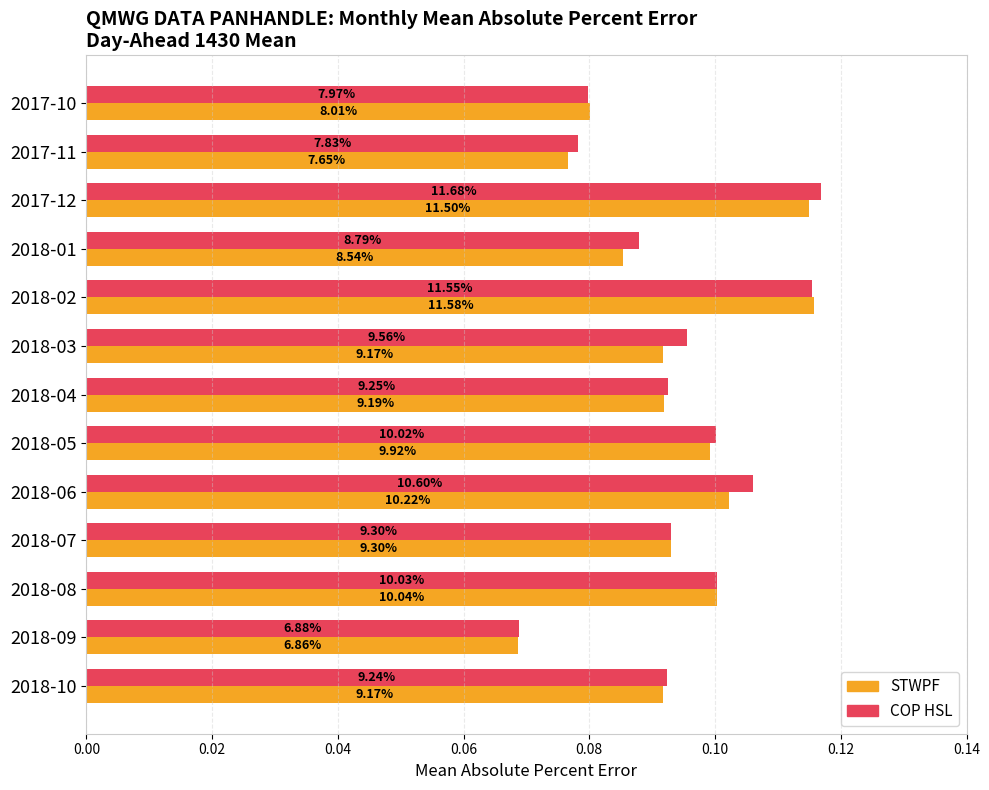

List the series in order of their overall mean, lowest first.

STWPF, COP HSL